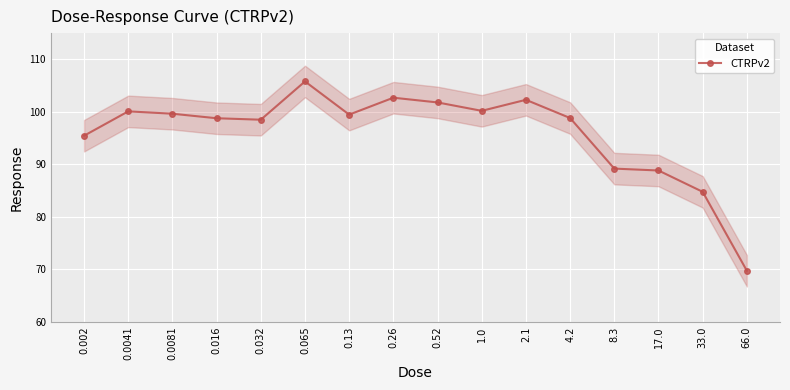

How many points are lower than both their immediate neighbors (excluding endpoints)?

3